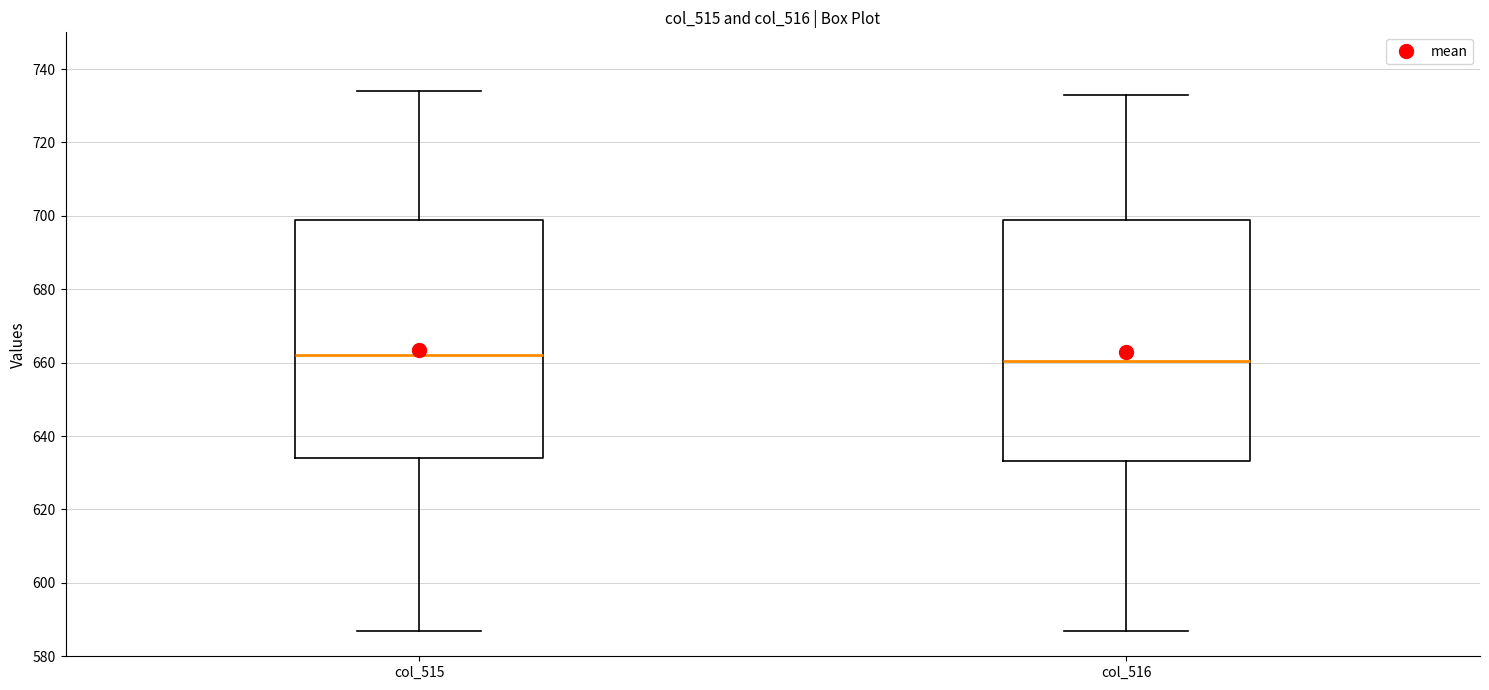

Reading left to right, transcribe this box plot: for each box, give where its median line is, the range the box spans, and where its two whiskers end, as read against the y-axis. The values are not printed on the chart, so give them approximately, as read against the axis.

col_515: median 662, box 634 to 700, whiskers 588 to 734
col_516: median 660, box 634 to 700, whiskers 588 to 734